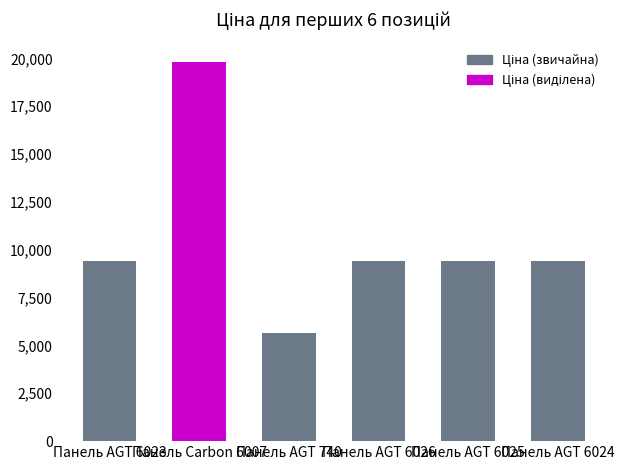

The chart shows a value of 35006.2 at Панель Carbon 6007. True or false?

False